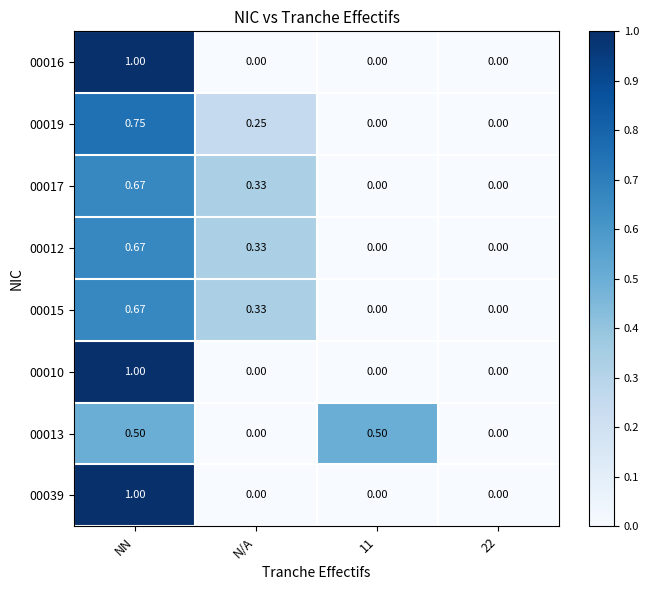

Which category has the highest value in the 00012 series?

NN